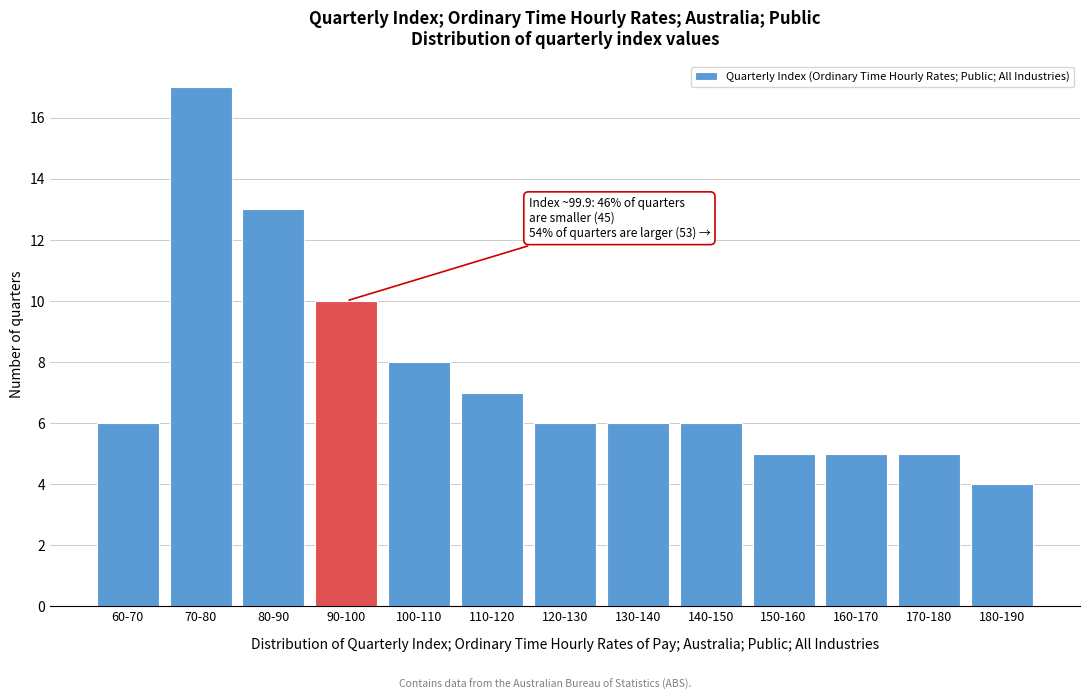

Reading left to right, extract all data points from this chart.

6	17	13	10	8	7	6	6	6	5	5	5	4